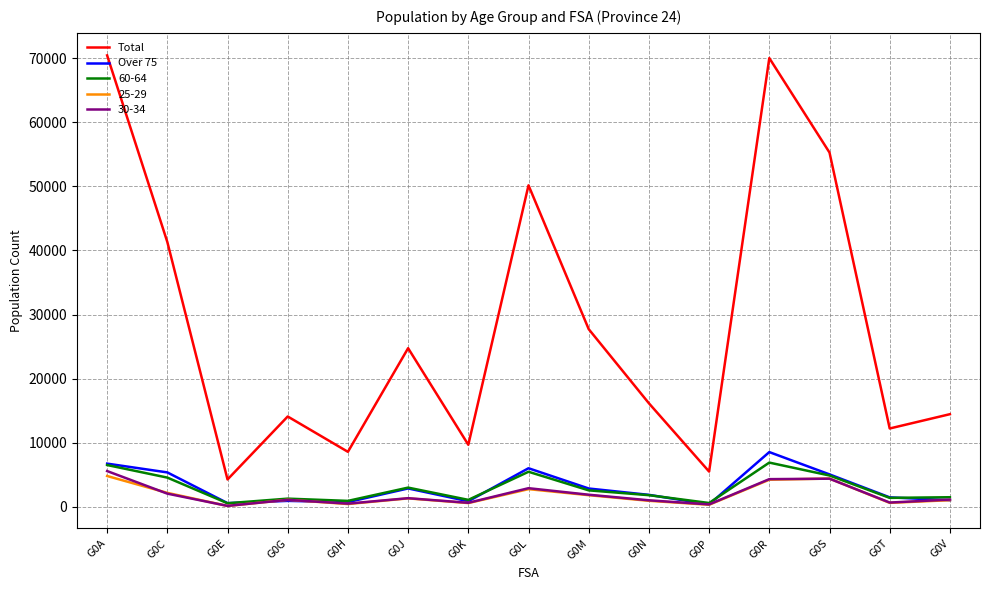

What is the greatest value displayed?

70410